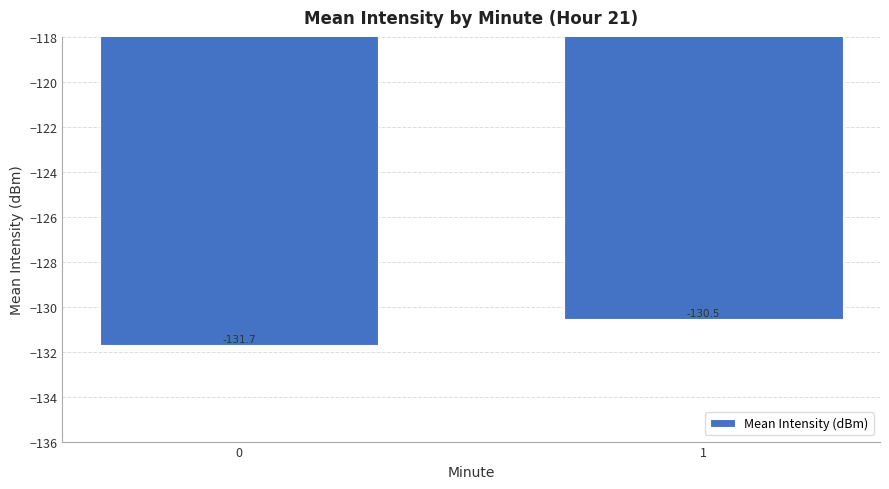

What is the difference between the values at 0 and 1?

1.2